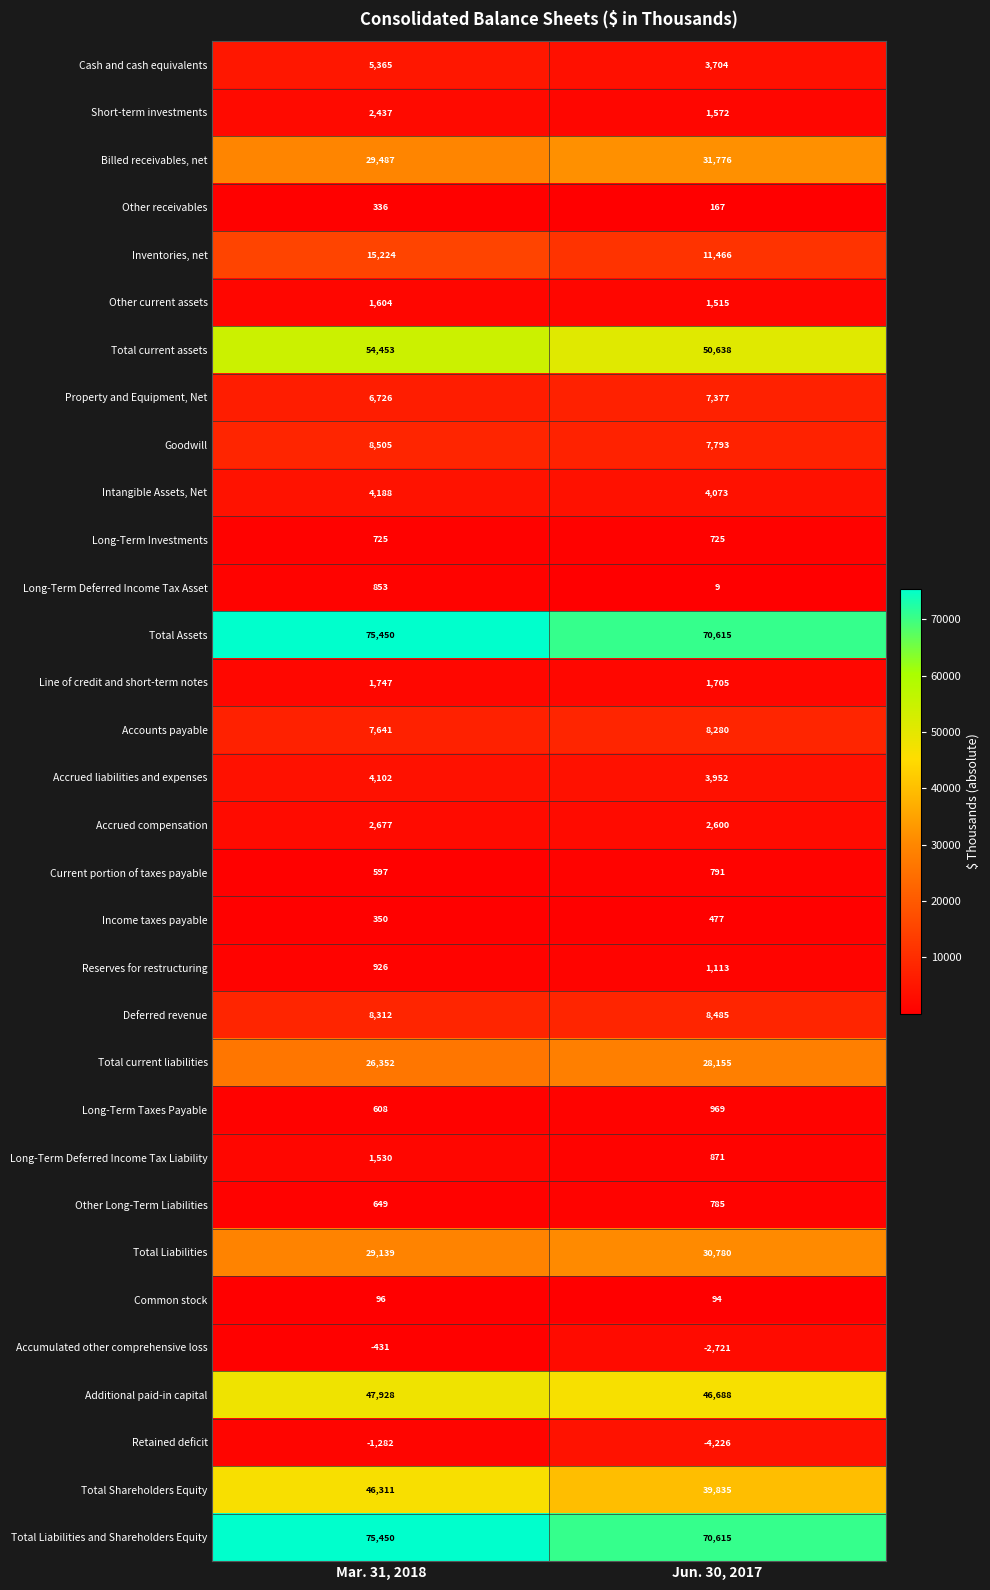

Is the value of Long-Term Deferred Income Tax Liability at Mar. 31, 2018 greater than the value of Other current assets at Jun. 30, 2017?

Yes